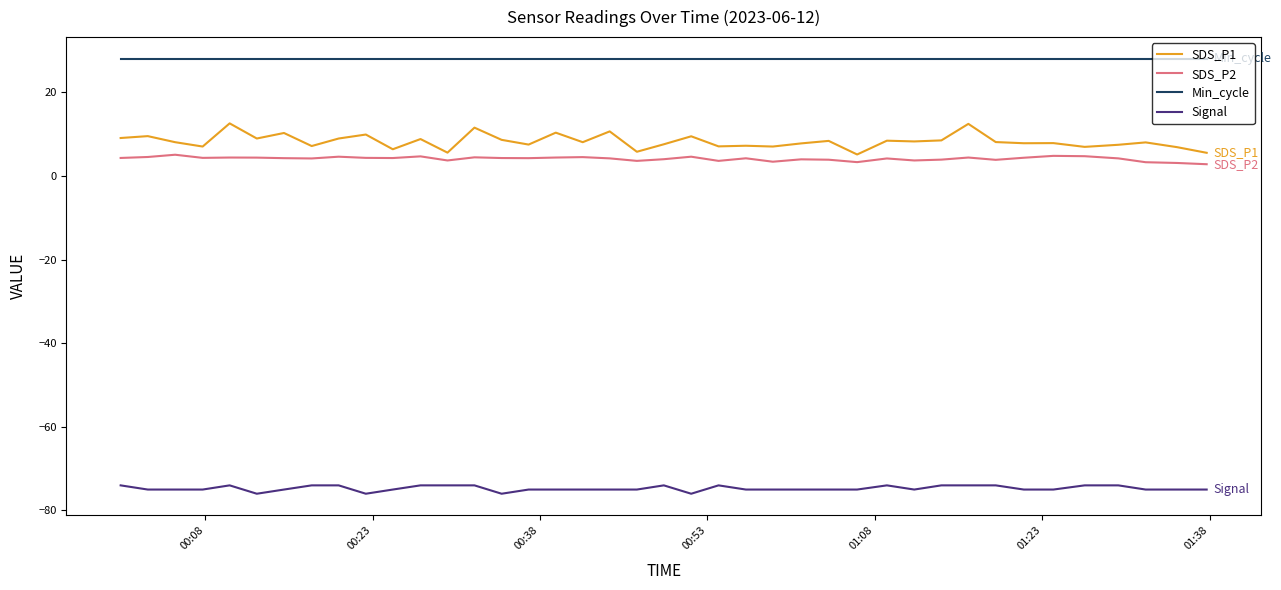

True or false: Signal and SDS_P2 intersect in this chart.

False